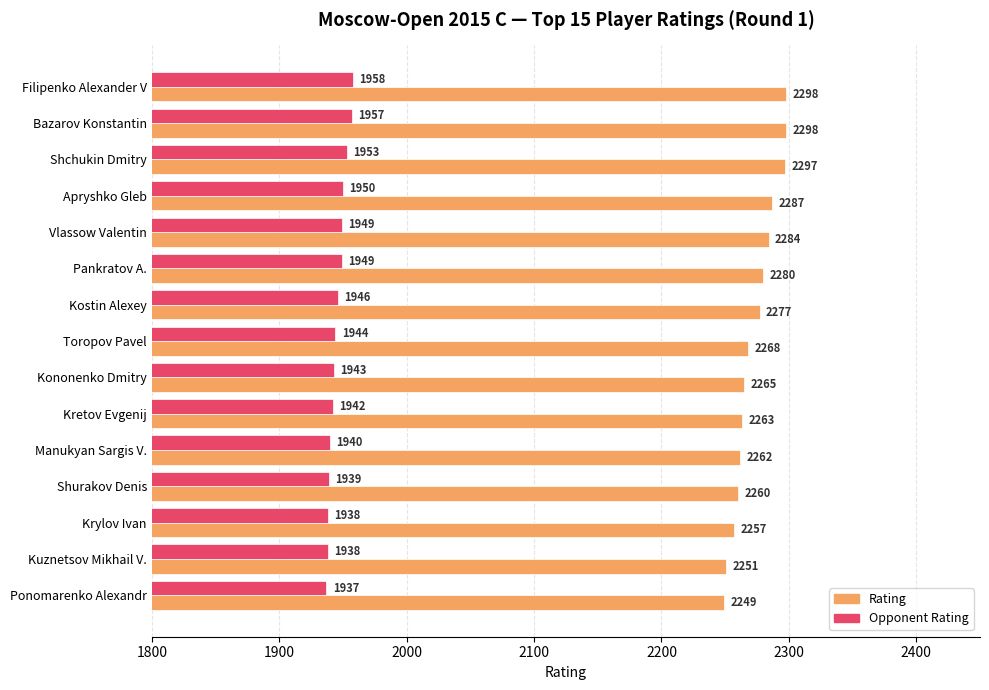

At which category is the sum across all series the highest?

Filipenko Alexander V